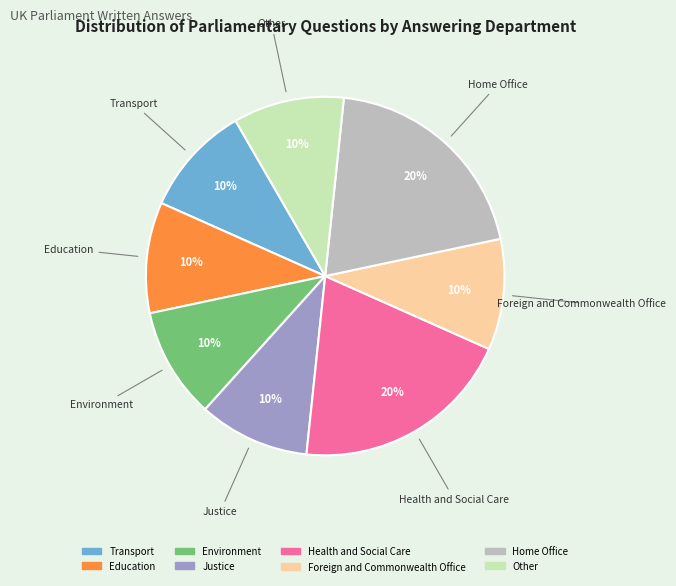

The Education slice represents 10% of the pie. True or false?

True